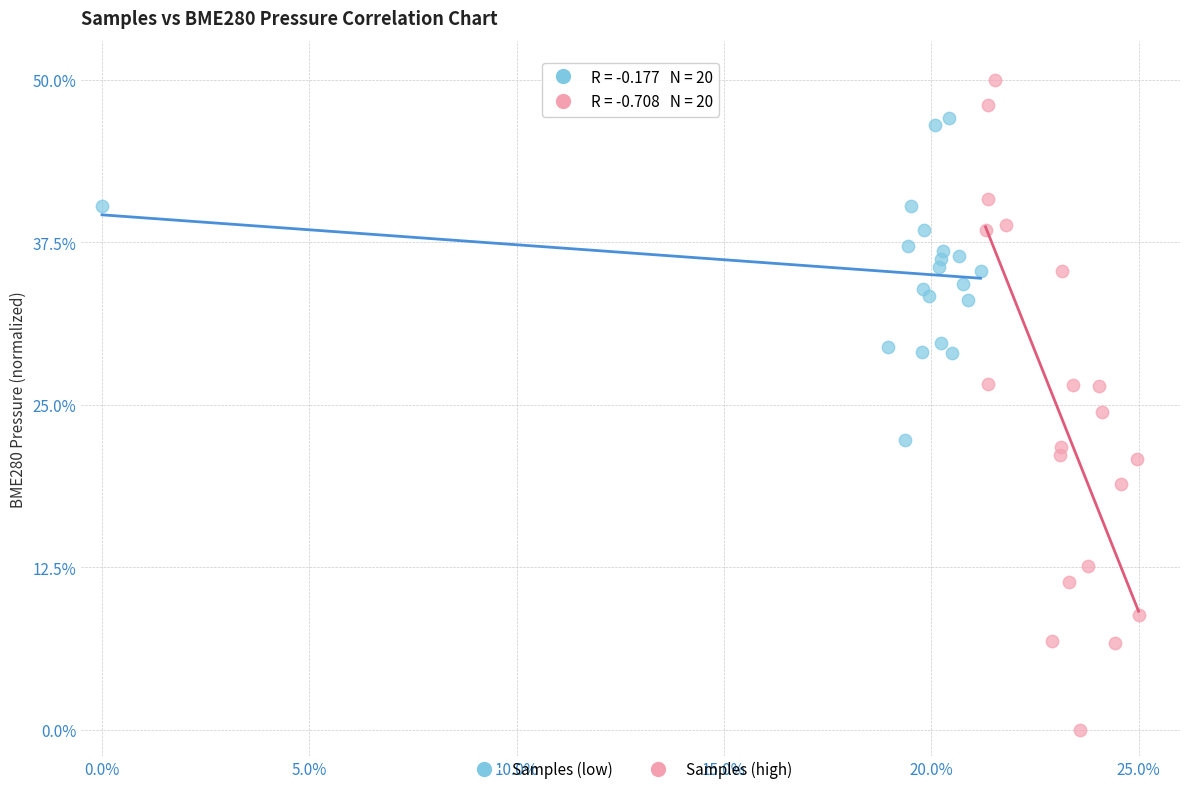

Which series has the largest Y range (max minus min)?

Samples (high)